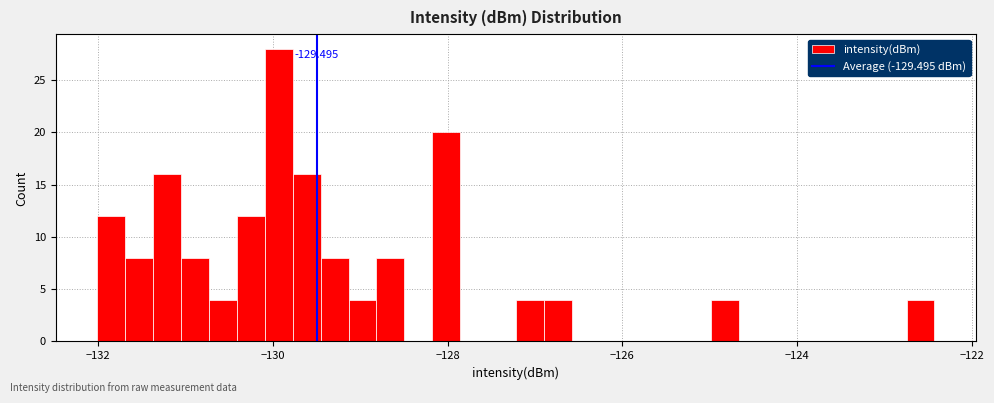

Read against the x-axis, roughly where is the centre of the tallest bar?

-130.0